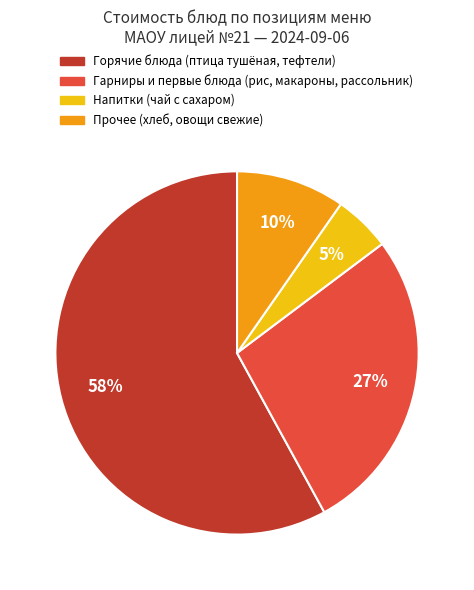

Is there any slice that represents more than half of the pie?

Yes